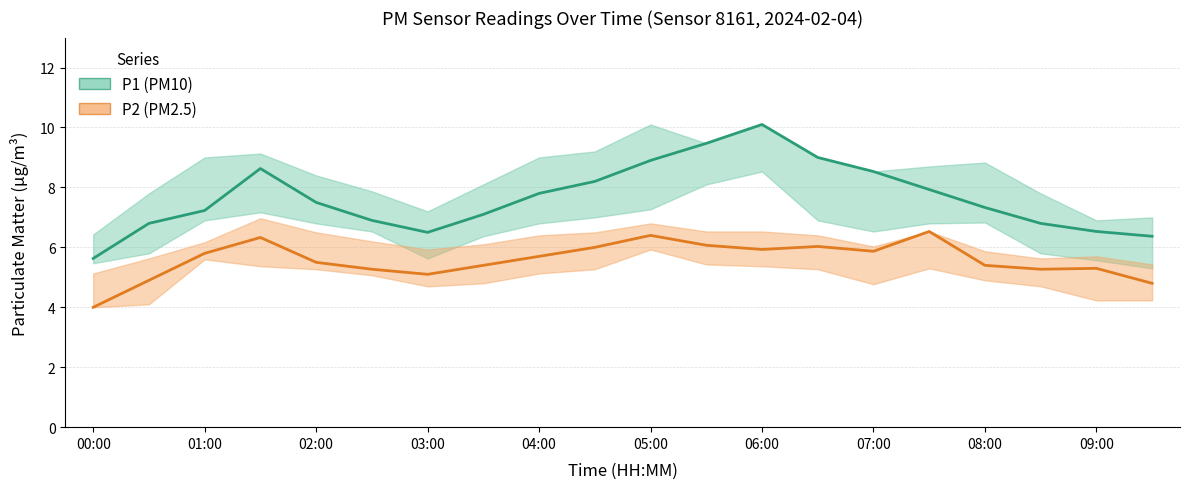

Count the number of data series in this chart.

2